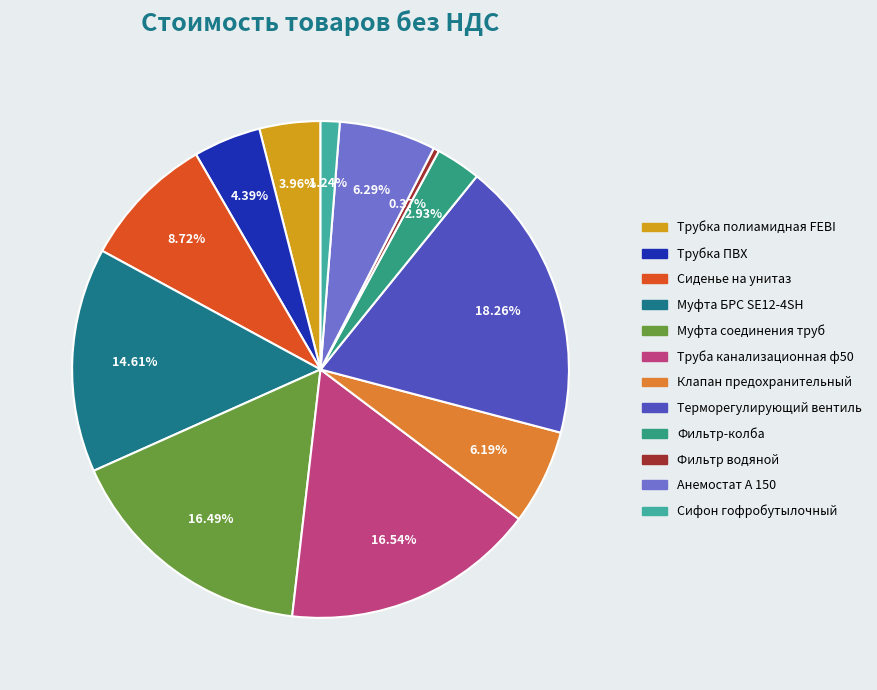

Which category has the smallest portion of the pie?

Фильтр водяной